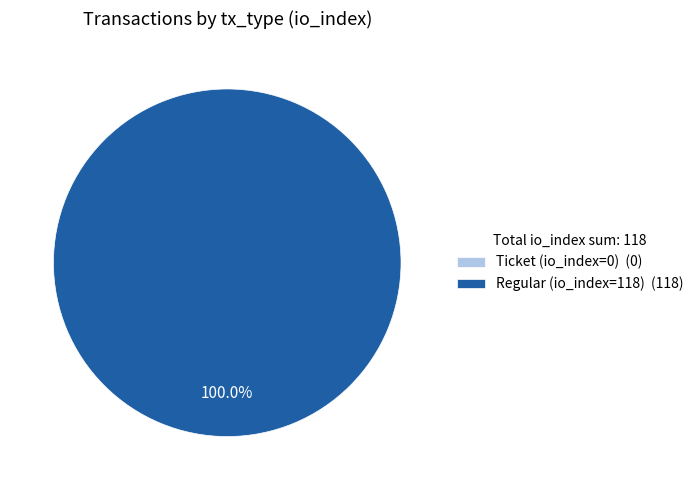

Is it true that Regular (io_index=118) is 99% of the pie?

False